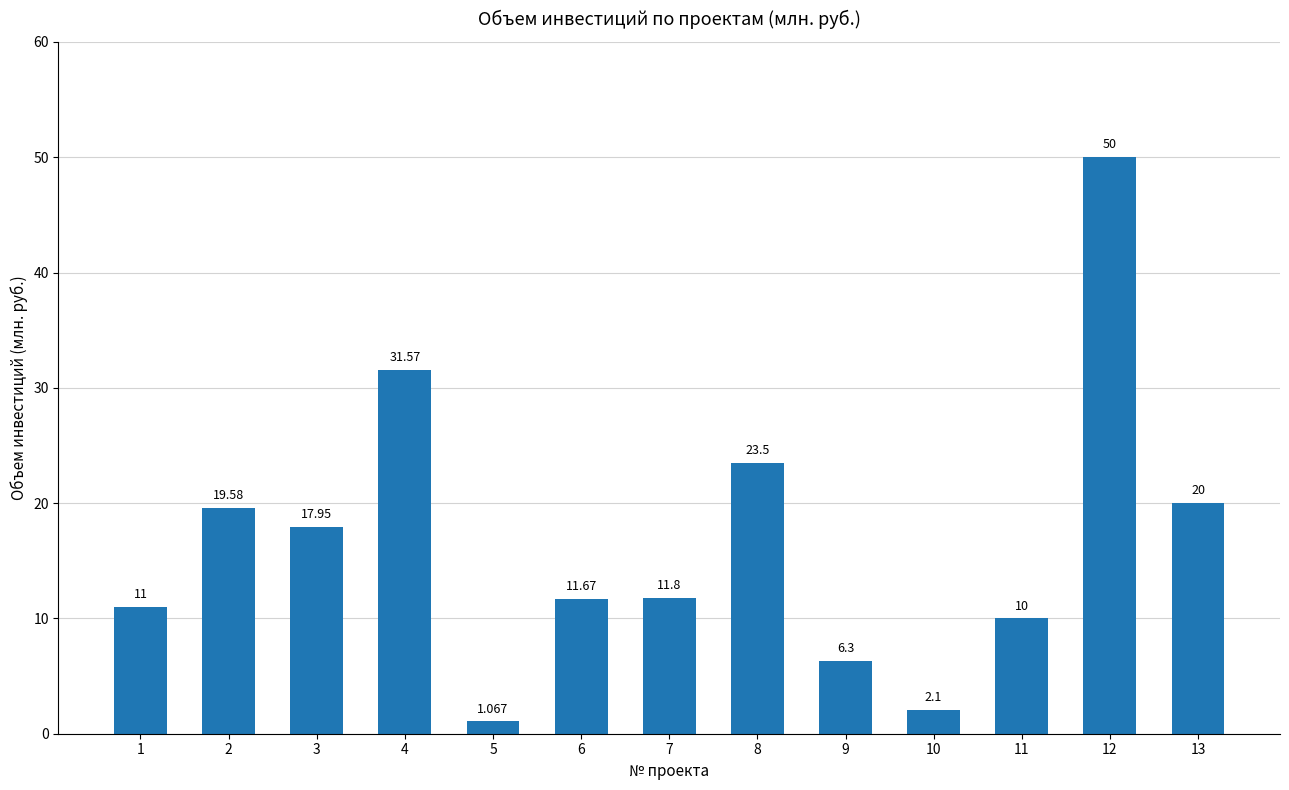

What is the minimum value shown in the chart?

1.1